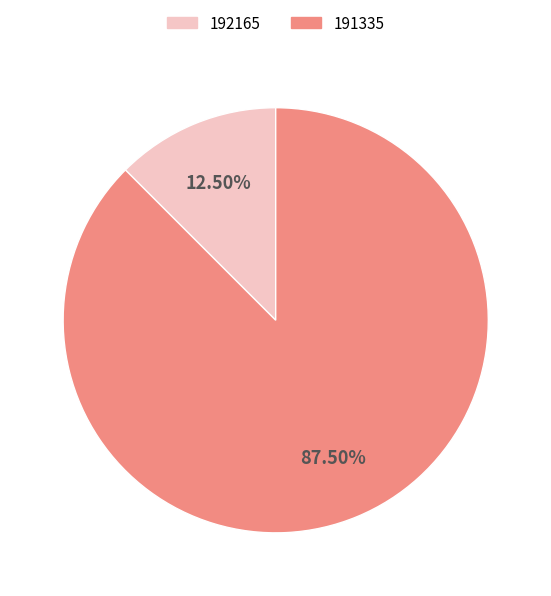

The 191335 slice represents 99% of the pie. True or false?

False